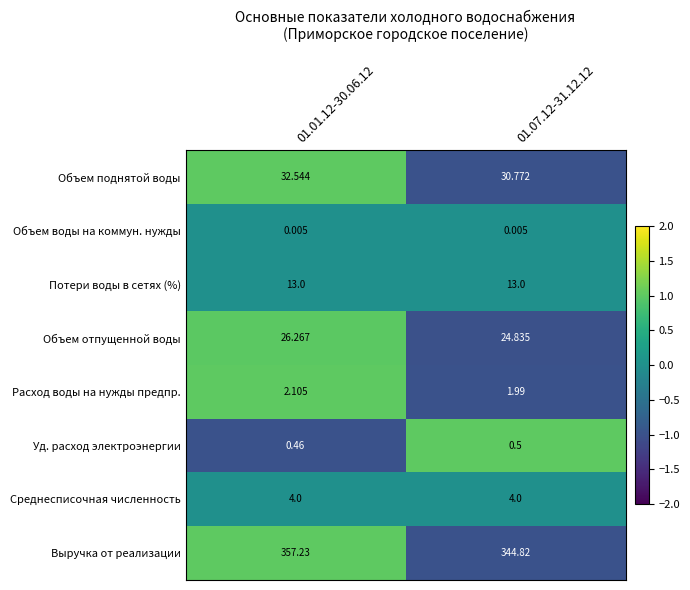

Rank the series at 01.01.12-30.06.12 from highest to lowest value.

Выручка от реализации, Объем поднятой воды, Объем отпущенной воды, Потери воды в сетях (%), Среднесписочная численность, Расход воды на нужды предпр., Уд. расход электроэнергии, Объем воды на коммун. нужды